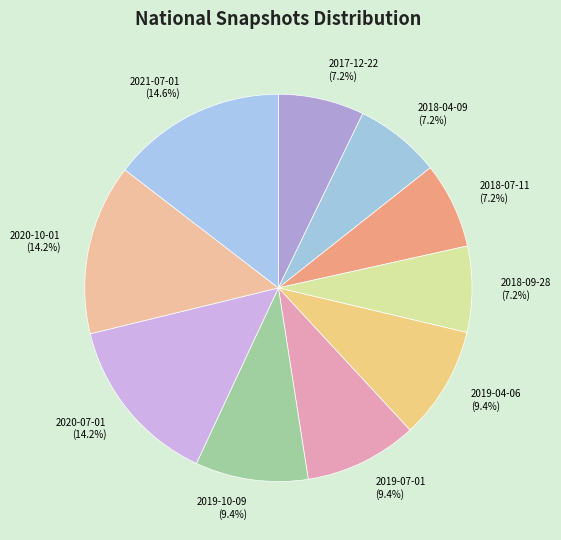

Does any single category account for the majority?

No